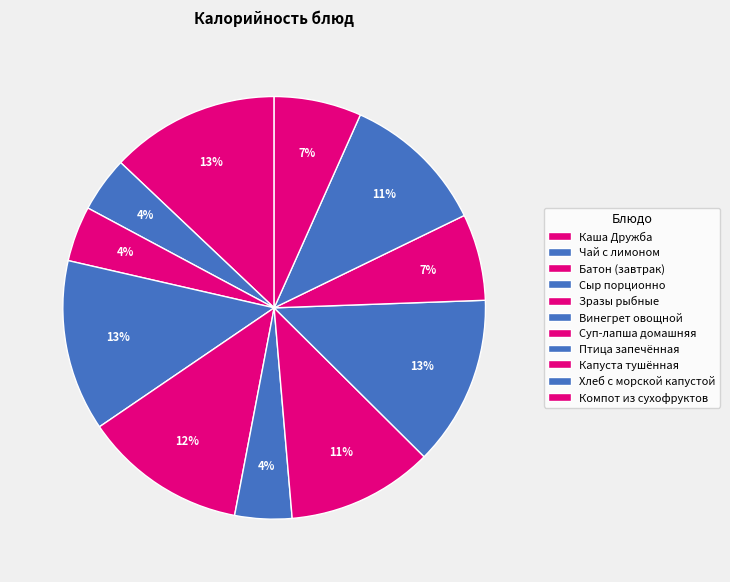

The Суп-лапша домашняя slice represents 11% of the pie. True or false?

True